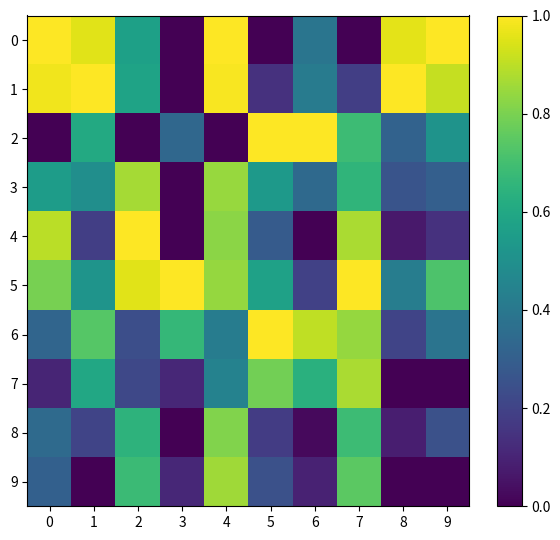

Which has a higher value, 9 or 5?

9